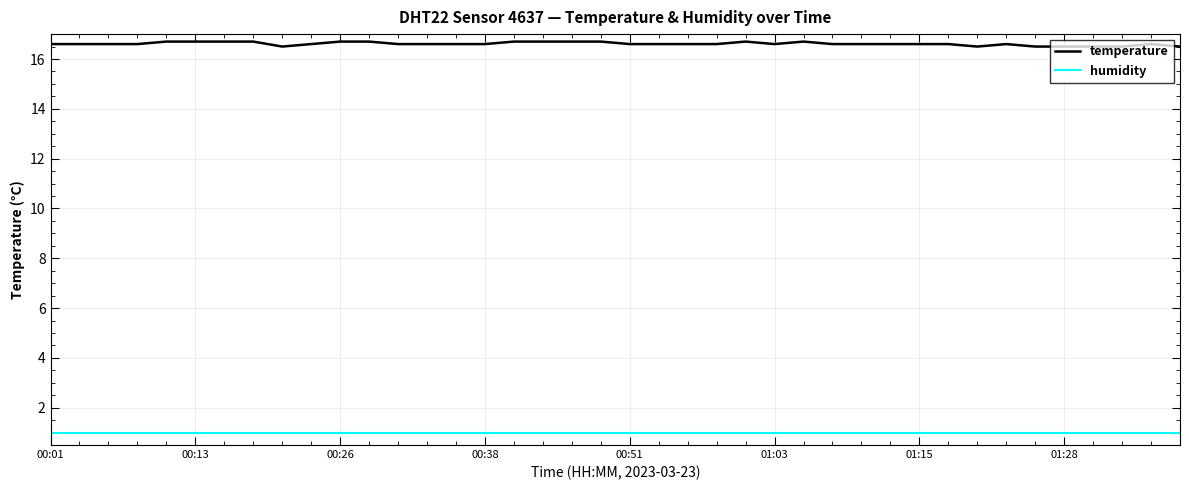

What is the highest value of the temperature series?

16.7